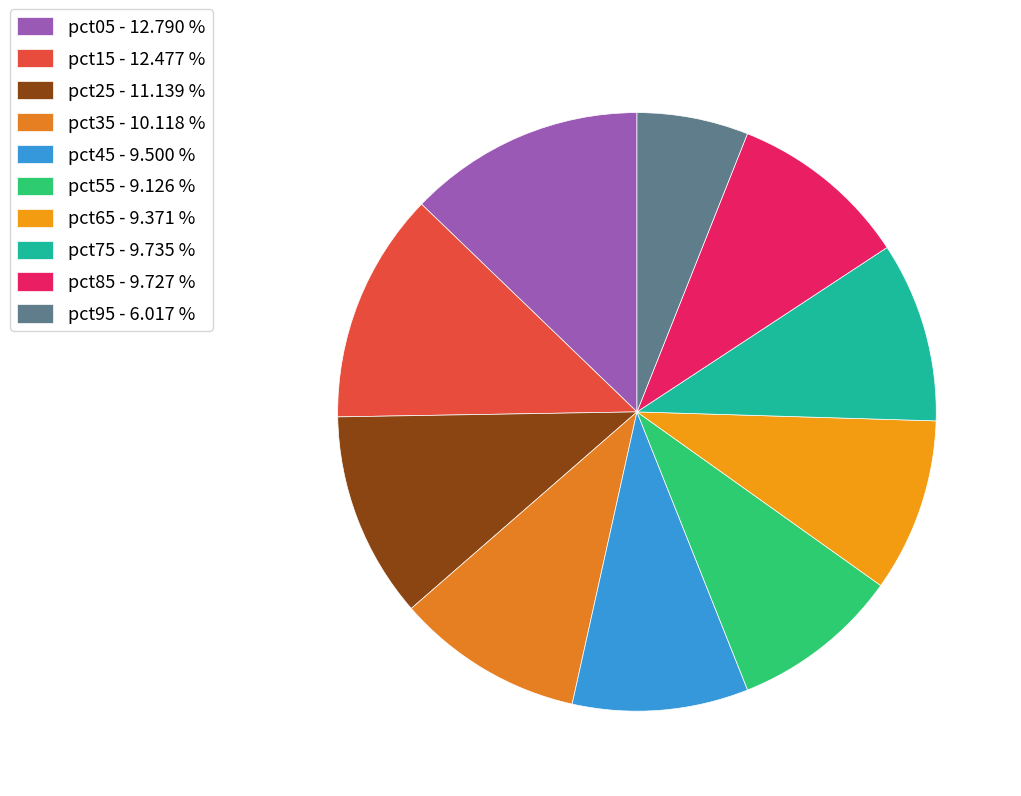

How many slices are in this pie chart?

10